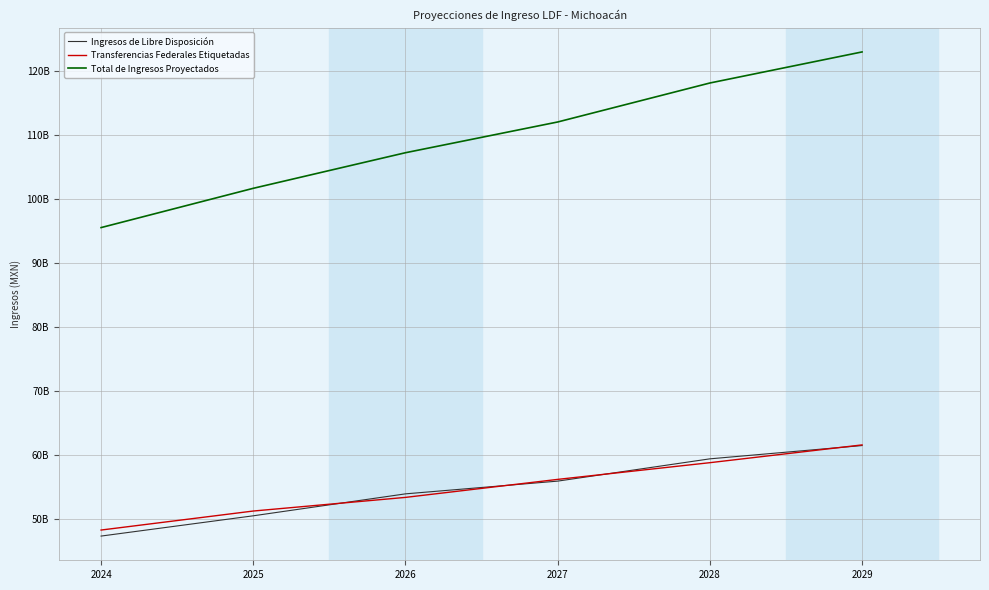

True or false: Total de Ingresos Proyectados and Ingresos de Libre Disposición intersect in this chart.

False